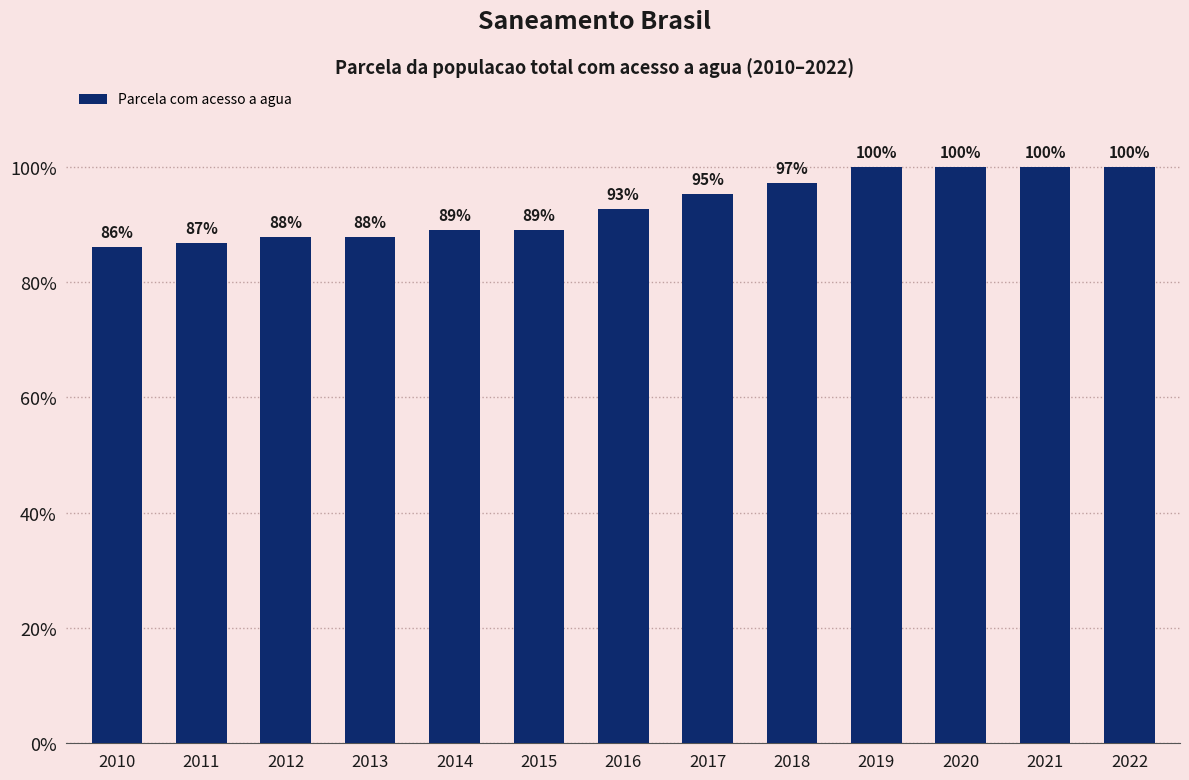

What is the change in value from 2013 to 2019?

+0.1